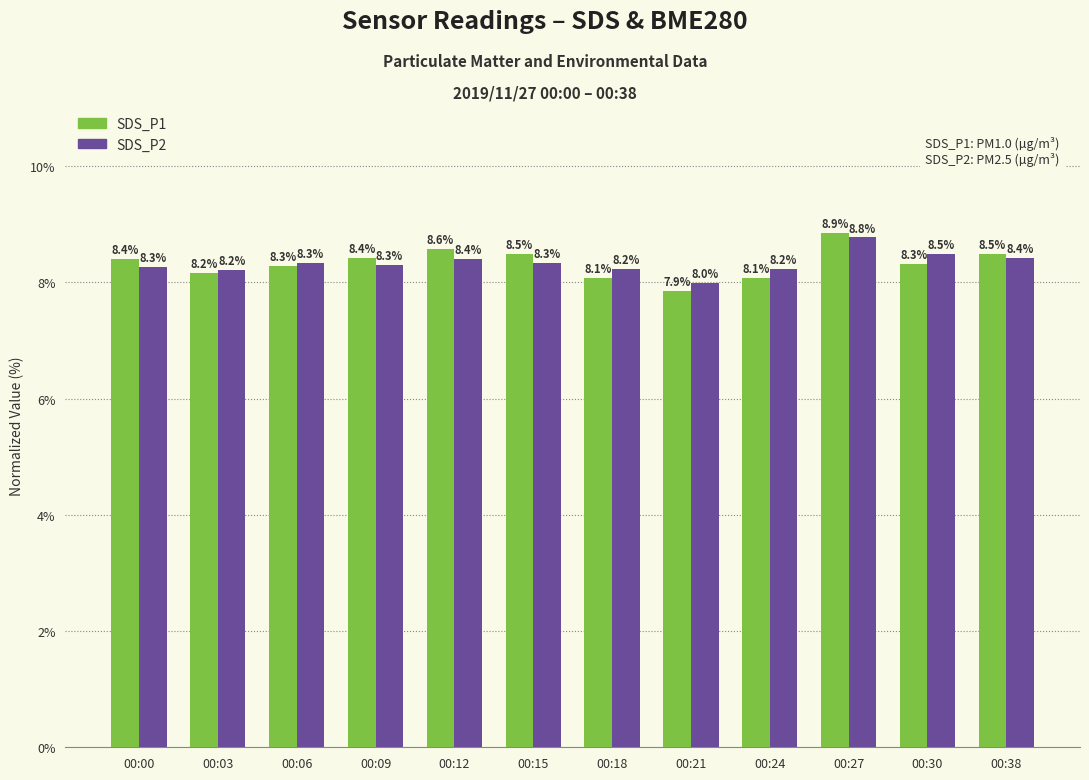

At which label does SDS_P2 reach its minimum?

00:21